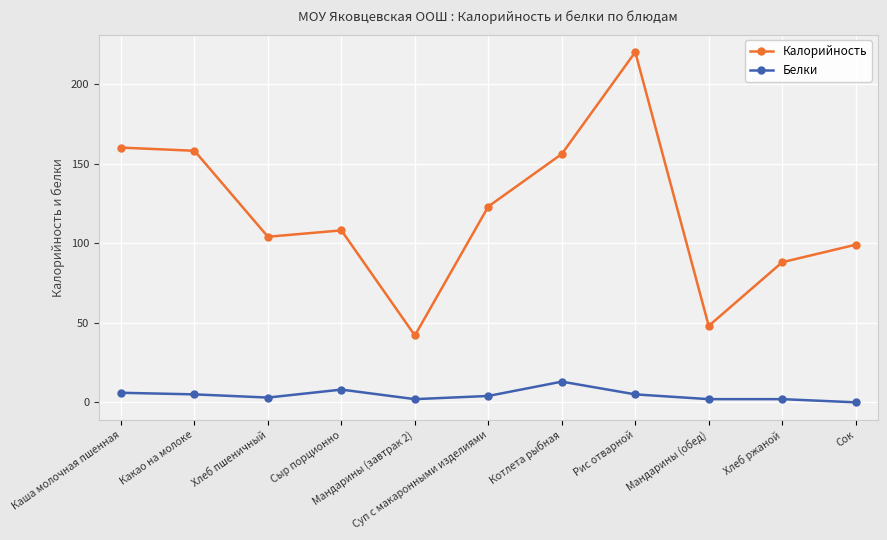

At which label does Белки first exceed 4?

Каша молочная пшенная